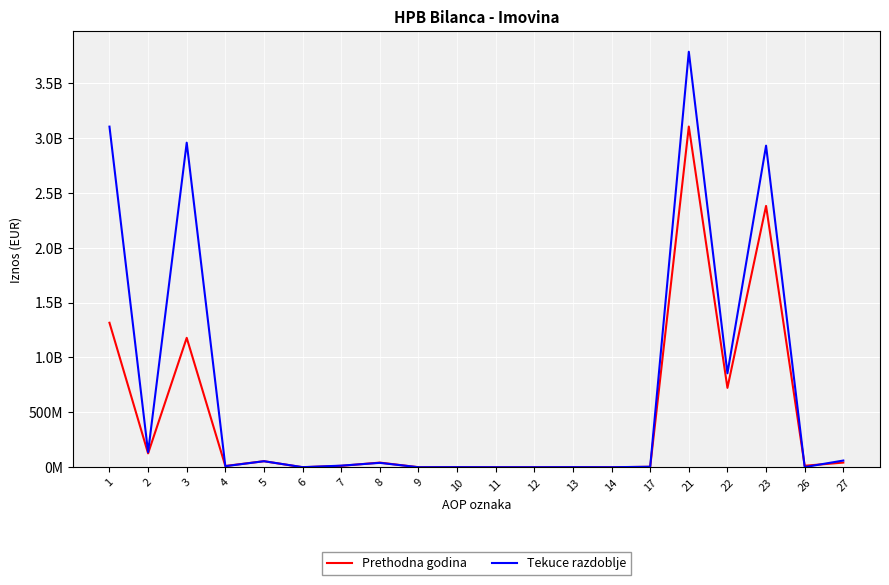

List the series in order of their peak value, highest first.

Tekuce razdoblje, Prethodna godina